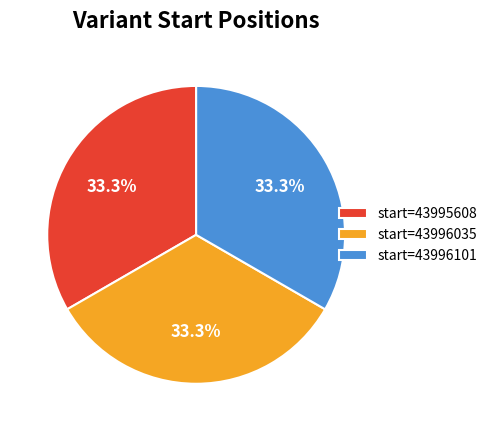

What portion of the pie excludes start=43996101?

66.7%